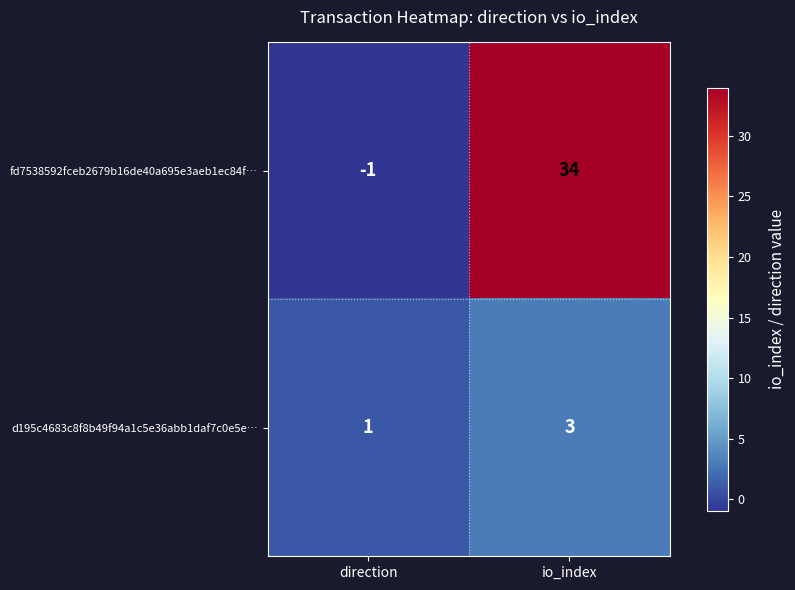

Which series has the widest spread of values?

fd7538592fceb2679b16de40a695e3aeb1ec84f…